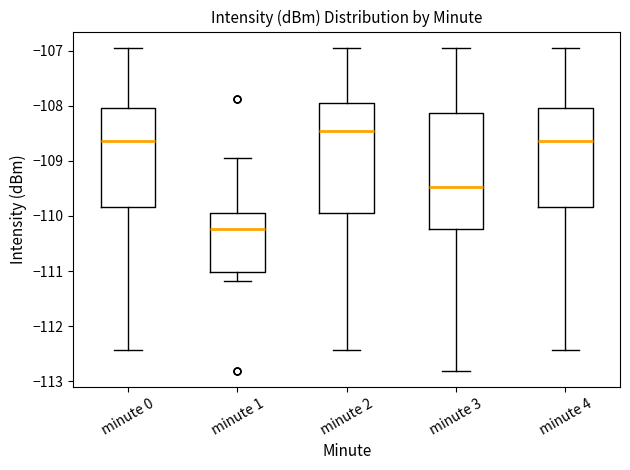

Which box is the tallest, from its lower edge to its upper edge?

minute 3